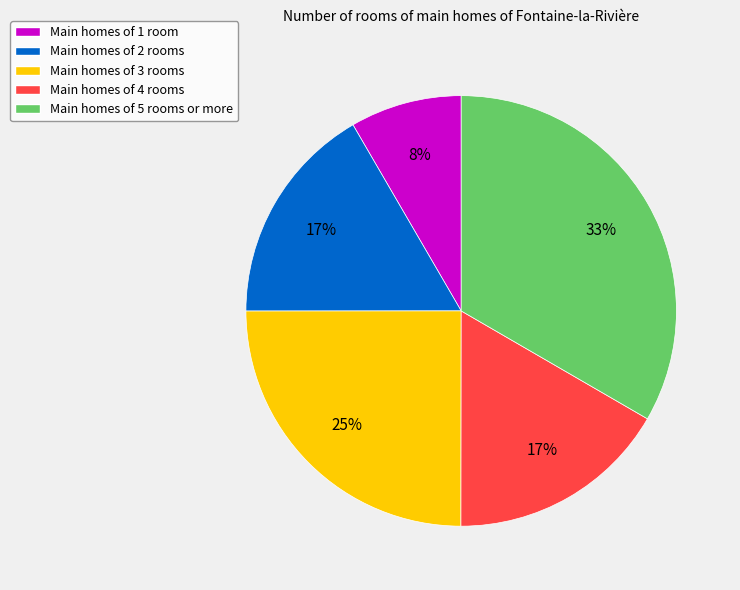

What is the smallest slice in the pie chart?

Main homes of 1 room